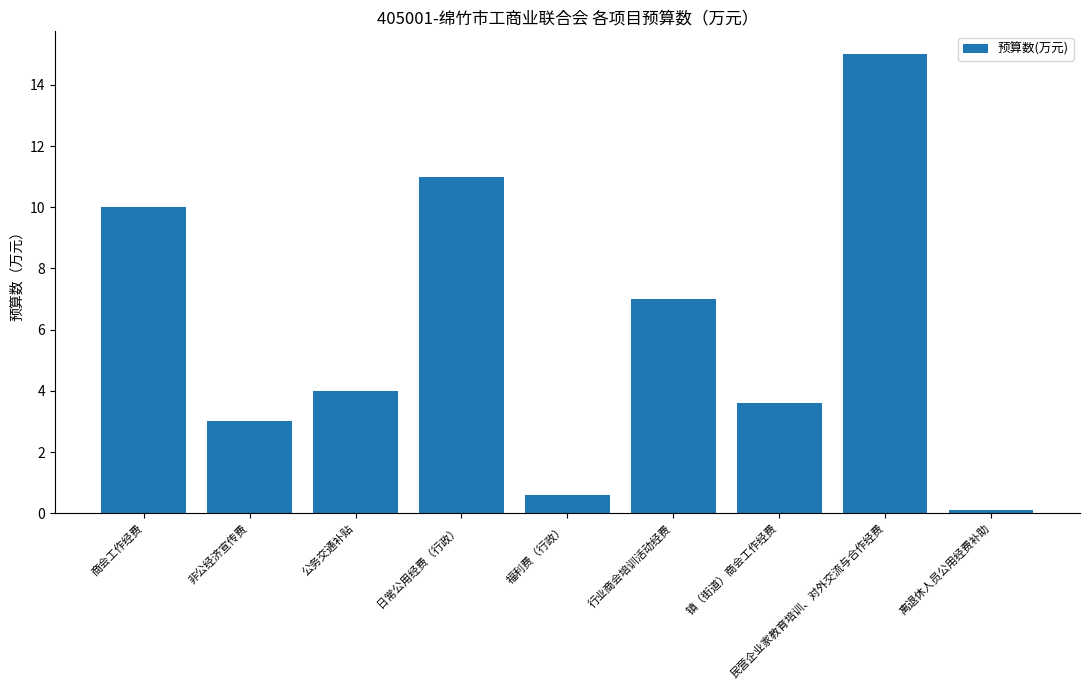

Rank the categories by value from highest to lowest.

民营企业家教育培训、对外交流与合作经费, 日常公用经费（行政）, 商会工作经费, 行业商会培训活动经费, 公务交通补贴, 镇（街道）商会工作经费, 非公经济宣传费, 福利费（行政）, 离退休人员公用经费补助